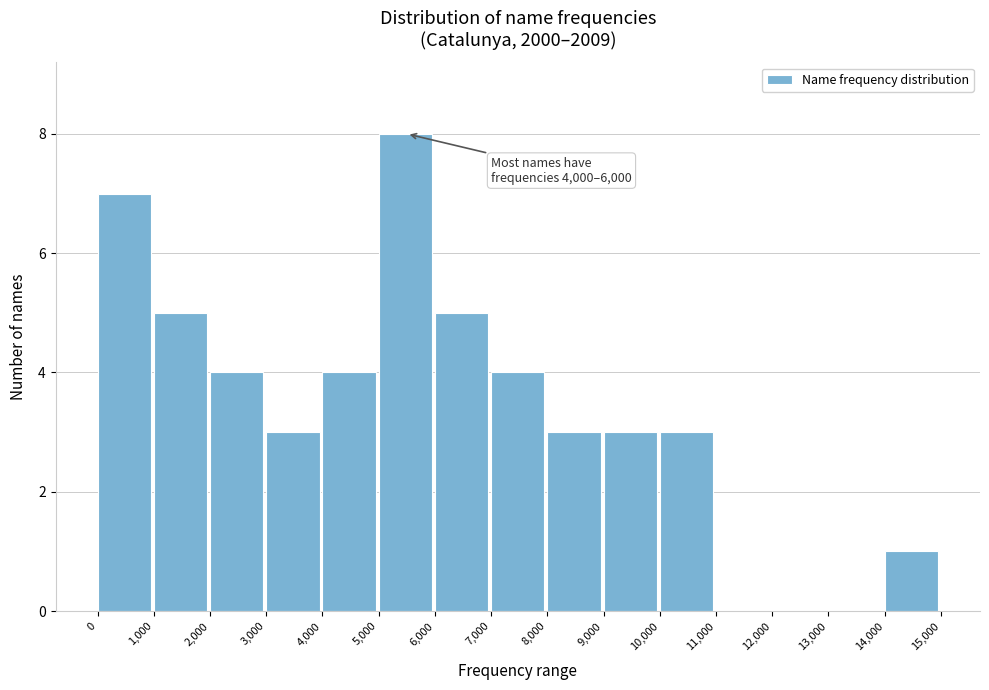

Which range on the x-axis has the tallest bar?

5,000 to 6,000